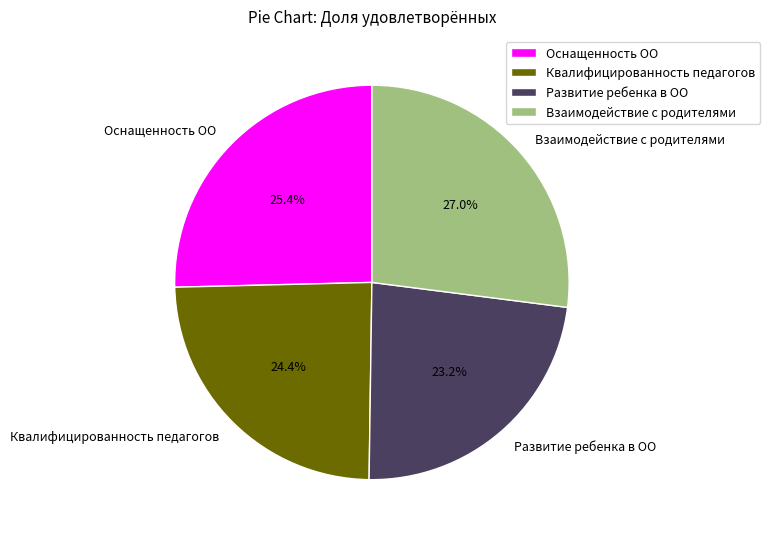

What percentage is the Развитие ребенка в ОО slice, to the nearest percent?

23%